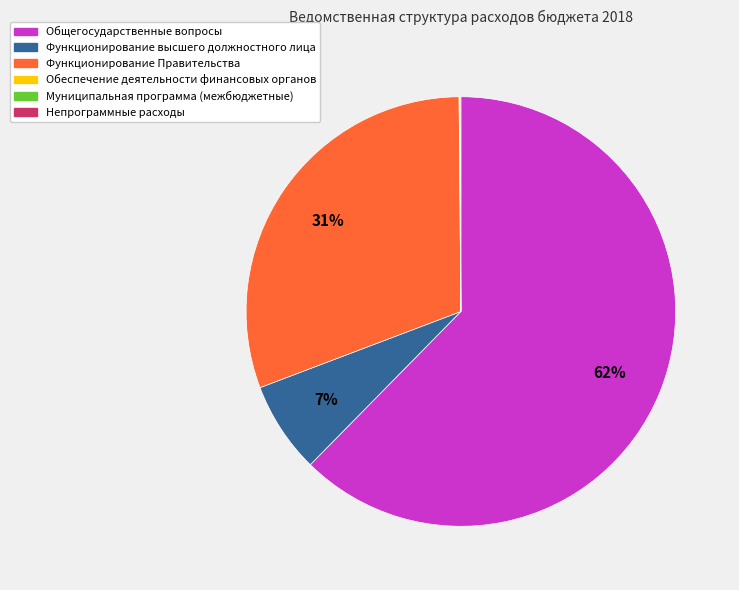

The Общегосударственные вопросы slice represents 62% of the pie. True or false?

True